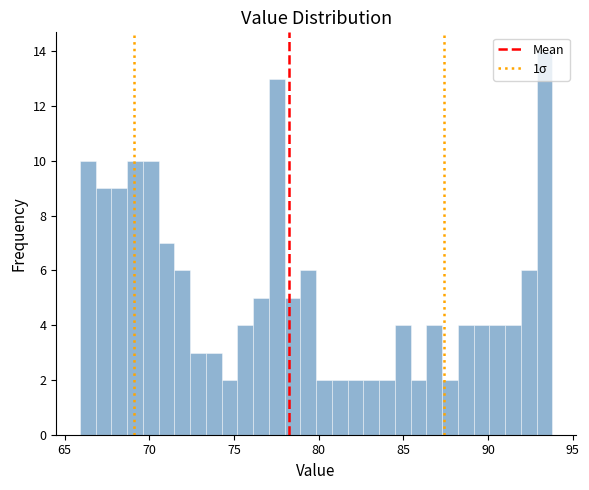

Read against the x-axis, roughly where is the centre of the tallest bar?

93.5